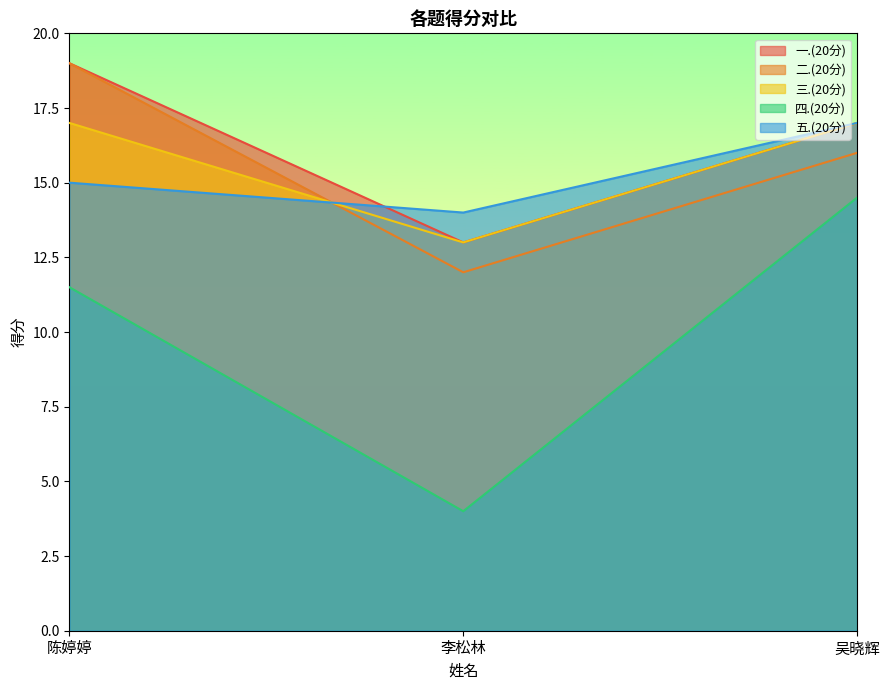

What value does the 三.(20分) series have at 陈婷婷?

17.0